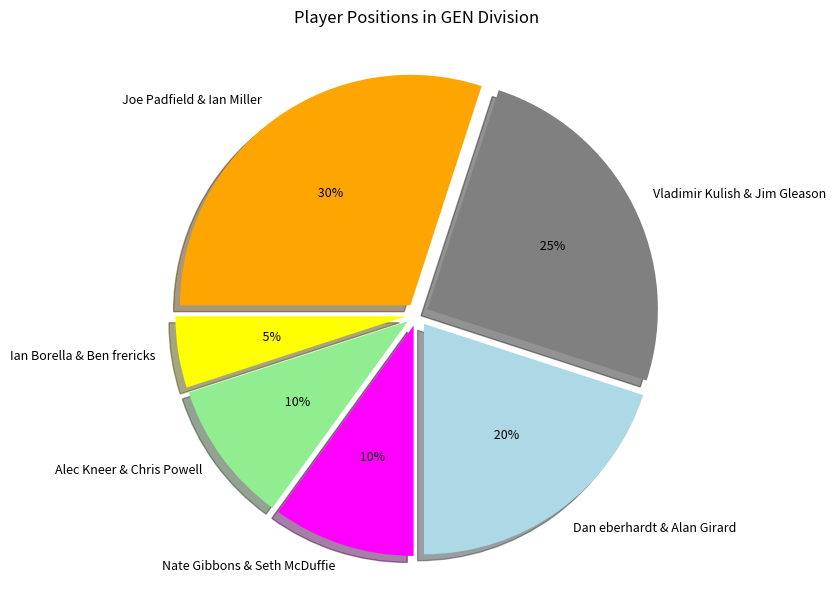

To the nearest percent, what is the average slice percentage?

17%